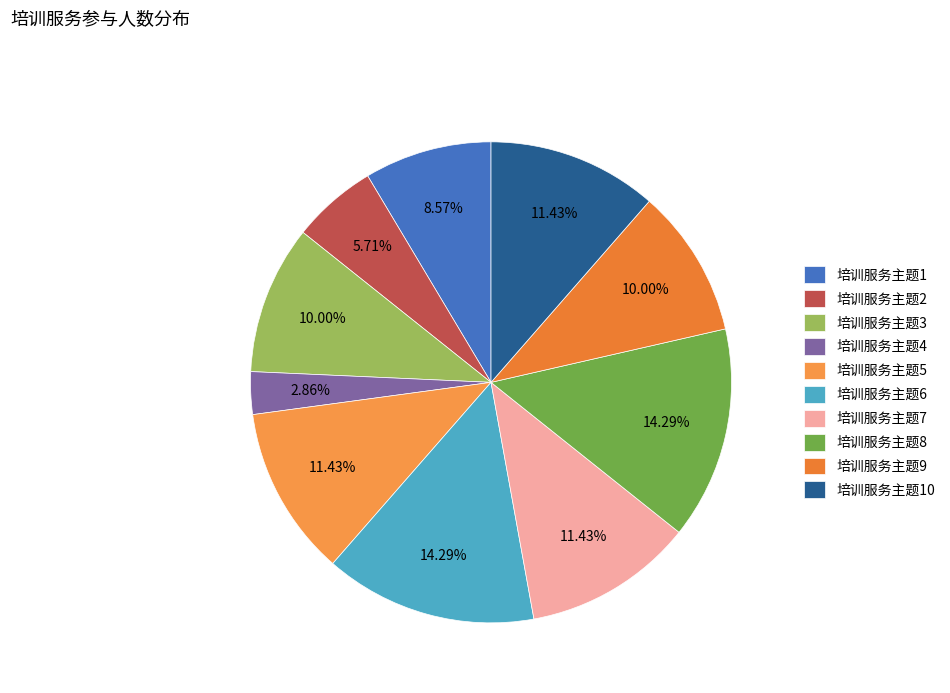

Is it true that 培训服务主题8 is 20% of the pie?

False